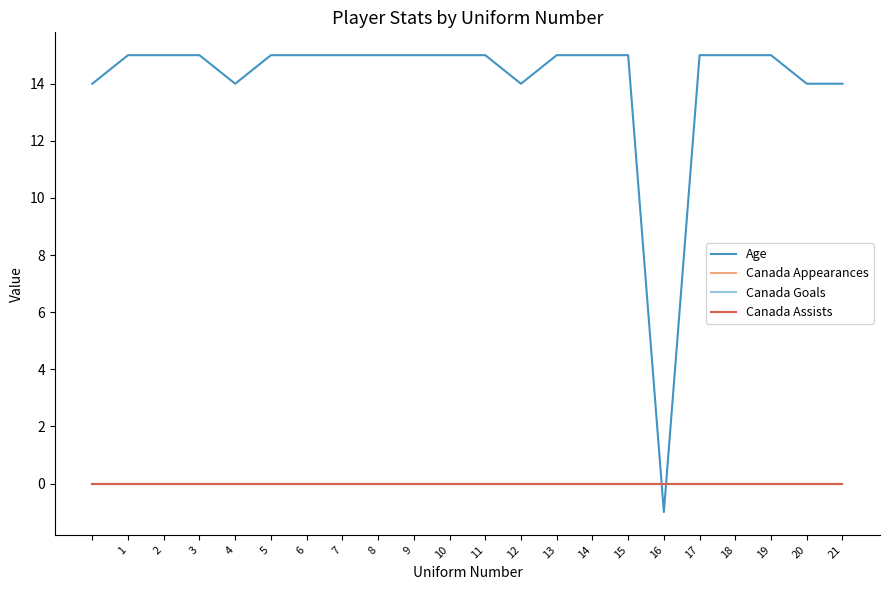

Is this an area chart (filled region under the line)?

No